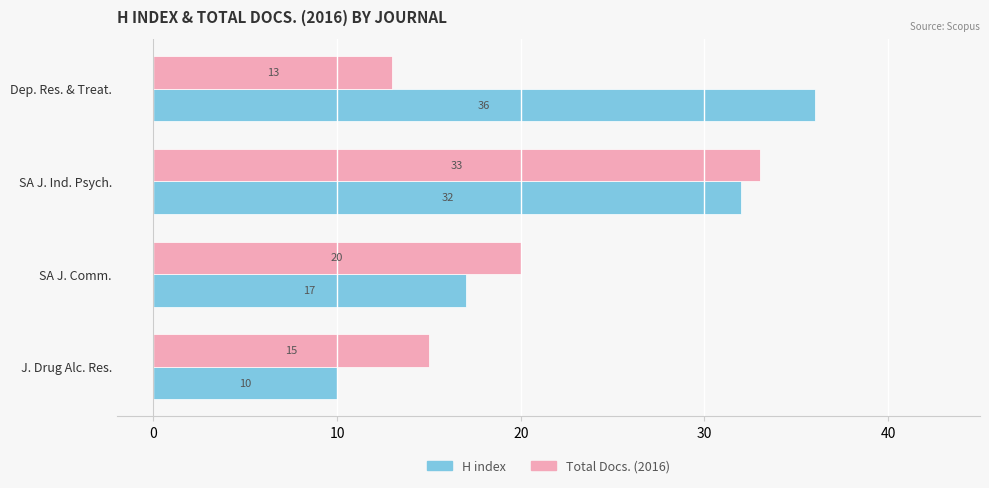

What is the approximate value of H index at SA J. Ind. Psych., to the nearest 5?

30